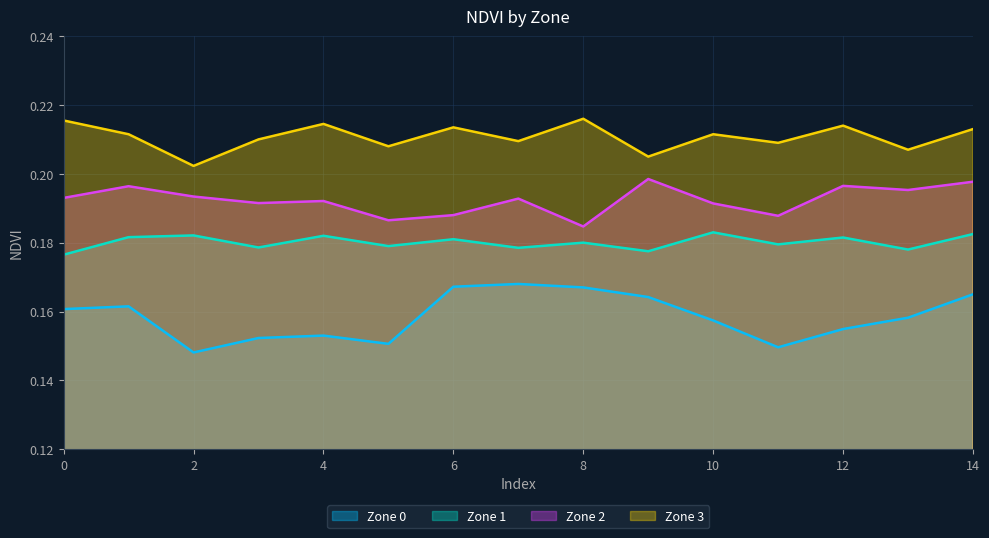

What is the smallest value displayed?

0.1